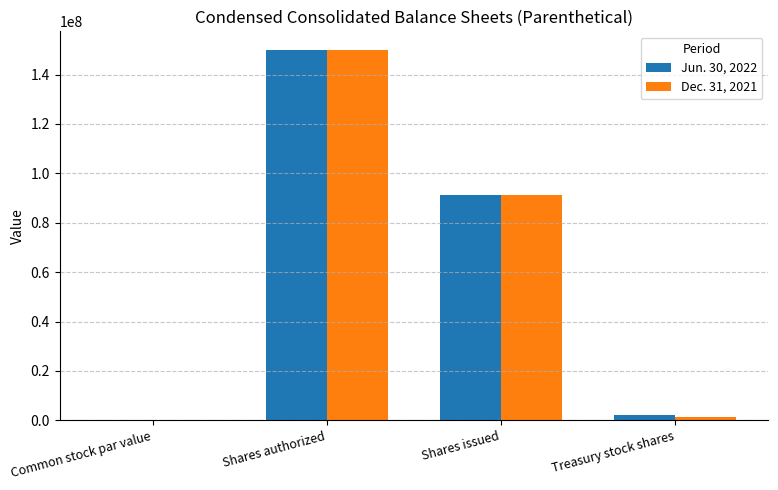

How many groups of bars are there?

4